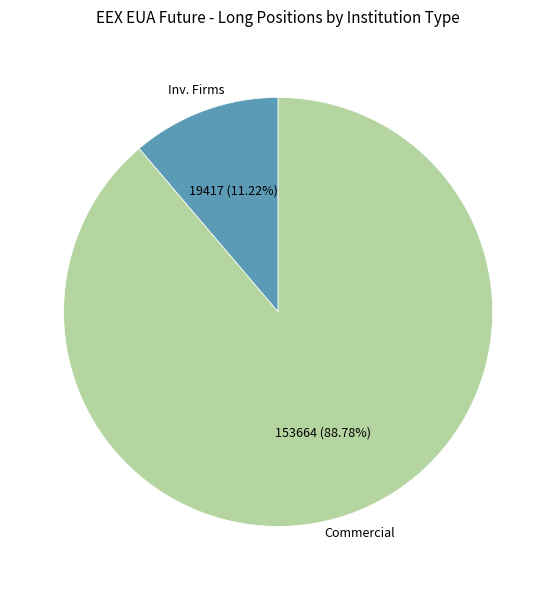

Is there a majority slice in this chart?

Yes